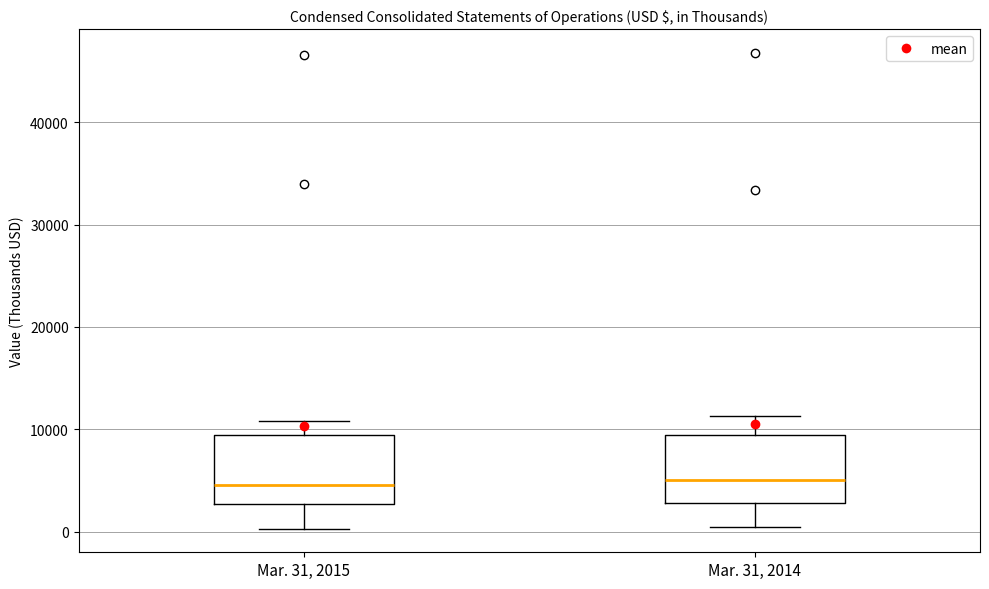

Where does the median line of the box for Mar. 31, 2015 sit on the y-axis? The values are not printed on the chart, so give them approximately, as read against the axis.

5000